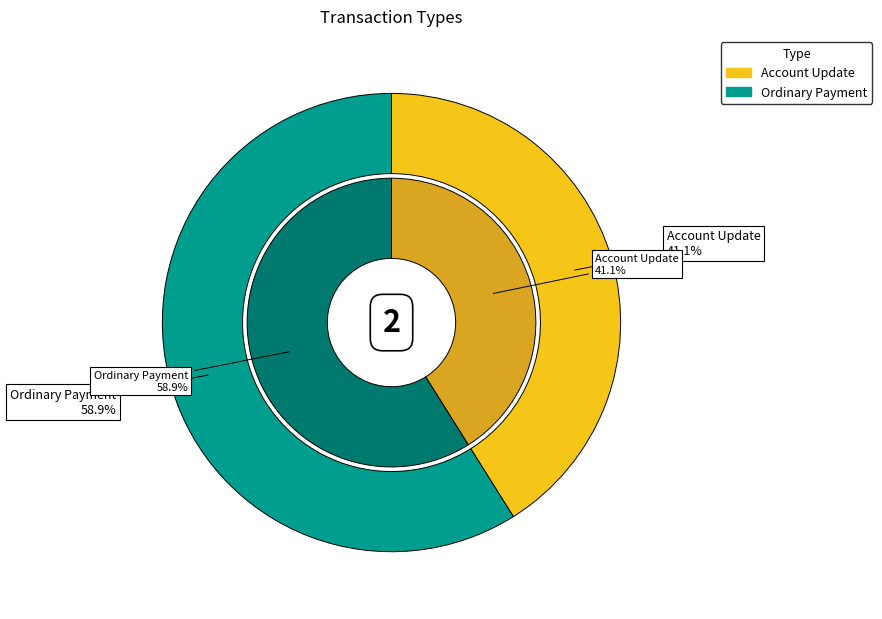

To the nearest percent, what percentage of the pie is Account Update?

41%